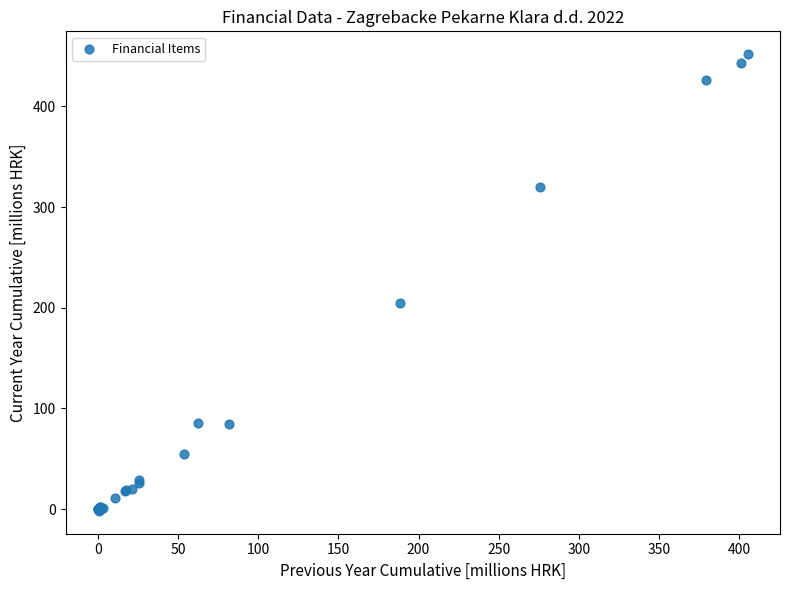

What Y value in the scatter plot is closest to 225?

205.1